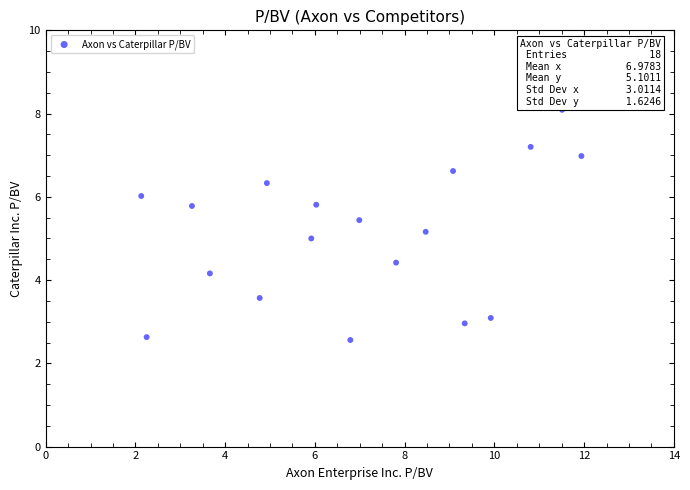

What is the range of X values (max minus min)?

9.8